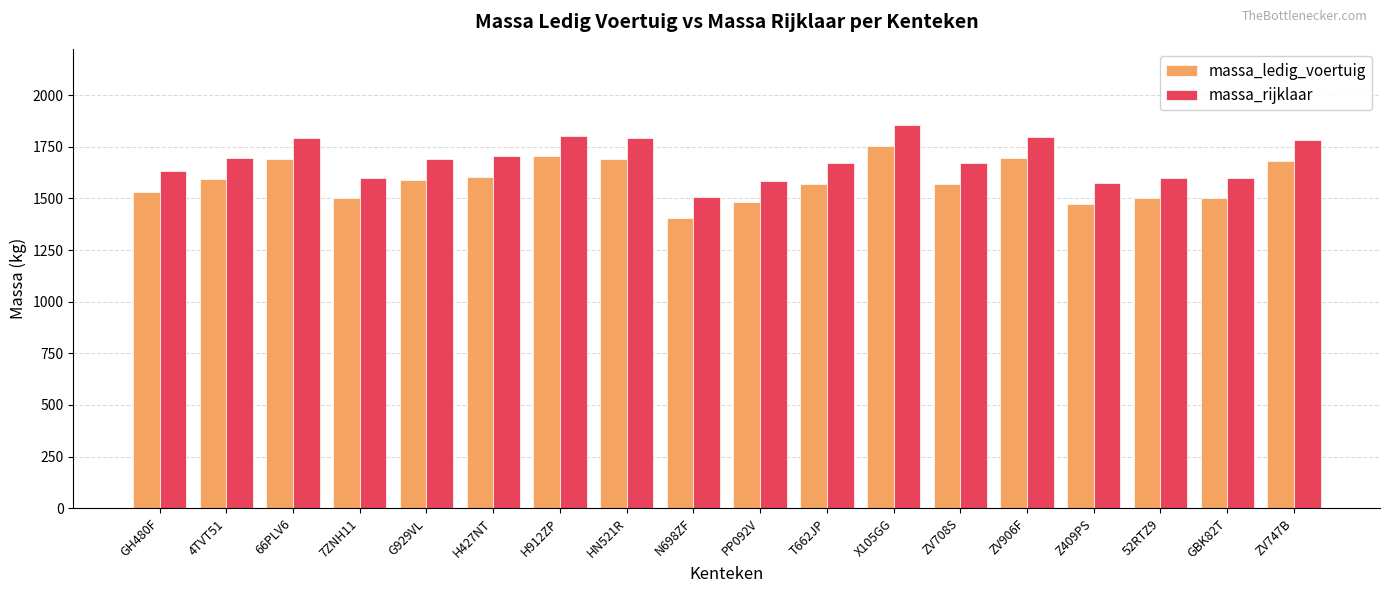

At which category does the chart reach its peak across all series?

X105GG